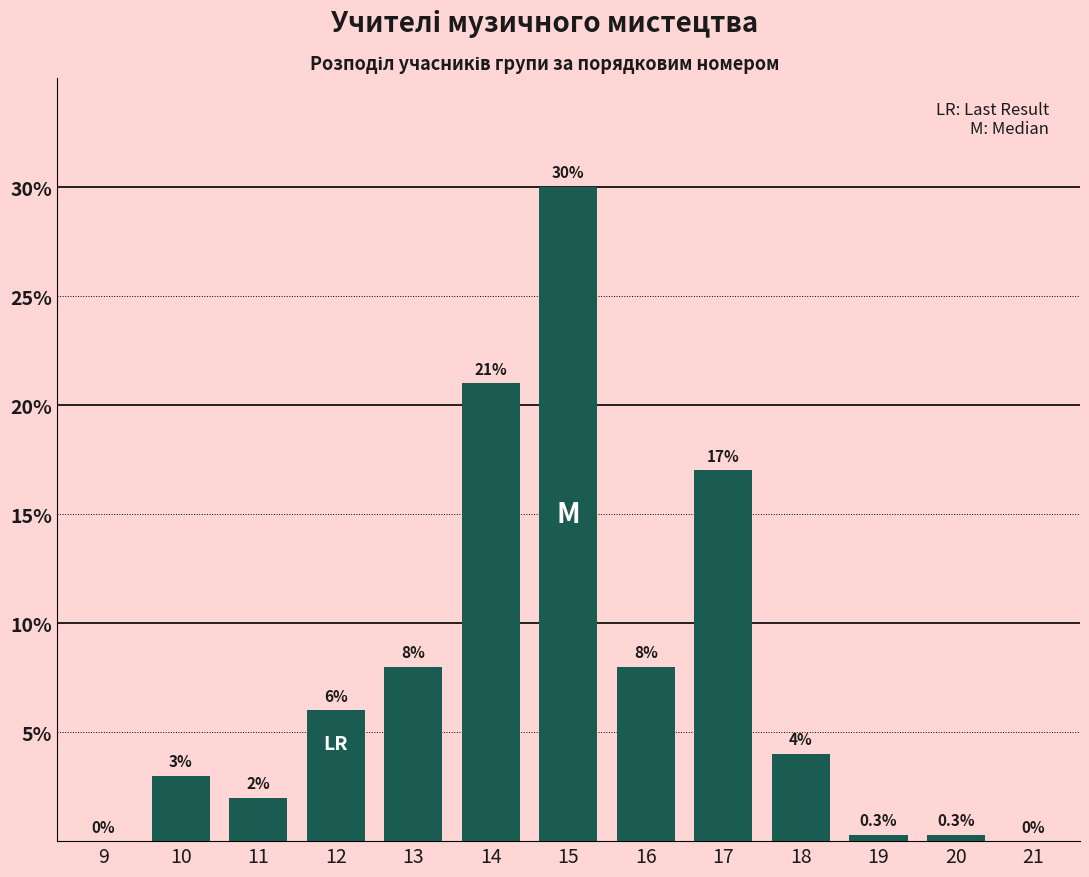

Reading left to right, list all the values displayed in this chart.

9=0.0	10=3.0	11=2.0	12=6.0	13=8.0	14=21.0	15=30.0	16=8.0	17=17.0	18=4.0	19=0.3	20=0.3	21=0.0